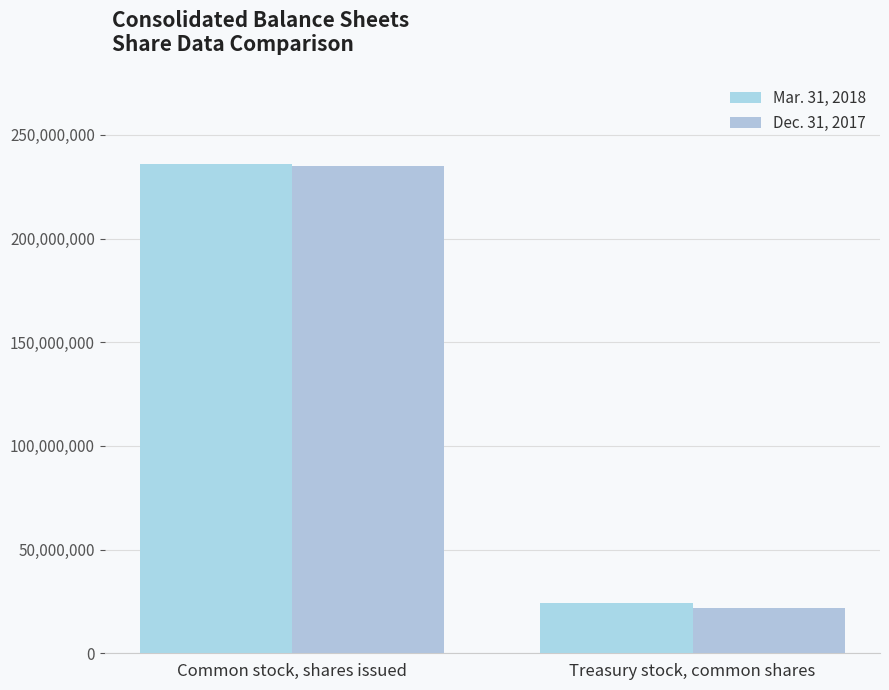

How many bars are there in each group?

2